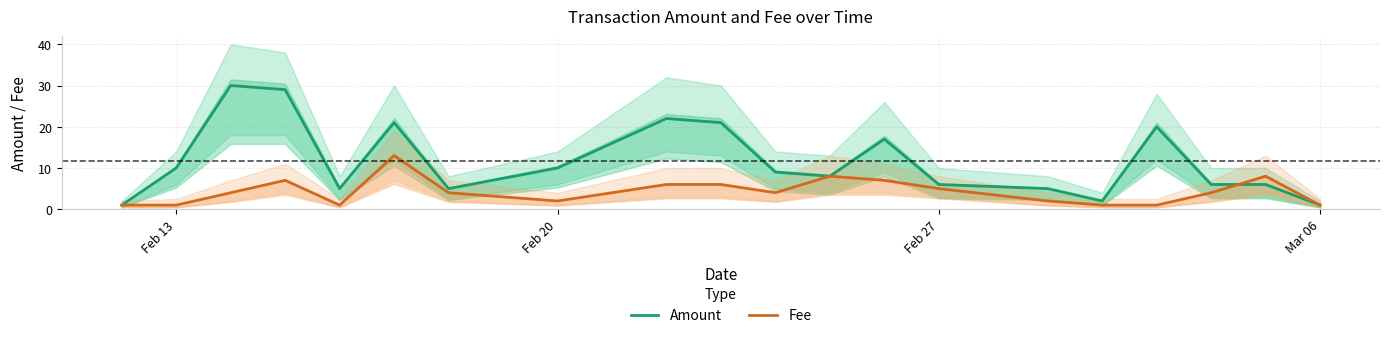

What is the minimum value shown in the chart?

1